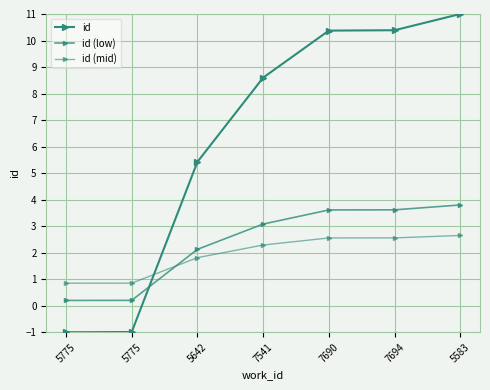

What is the label of the 7th point from the left?

5583